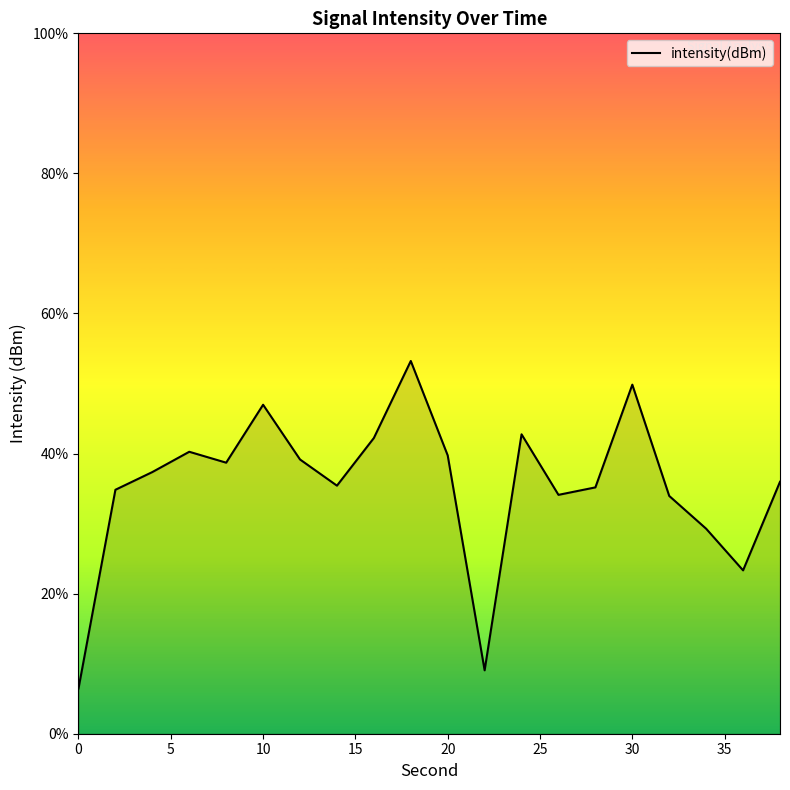

True or false: the data shows -66.0 at 40.

False